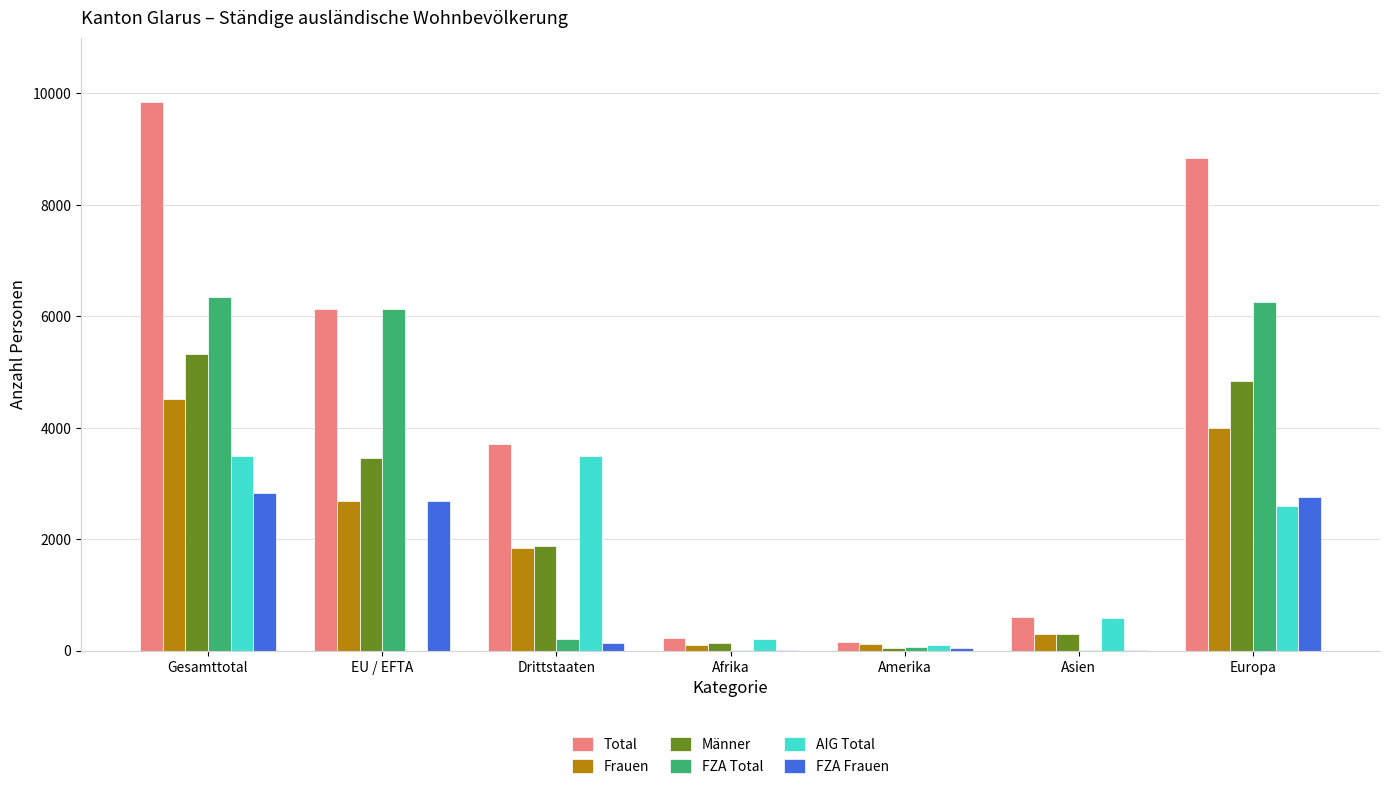

The Männer series shows 921 at Drittstaaten. True or false?

False